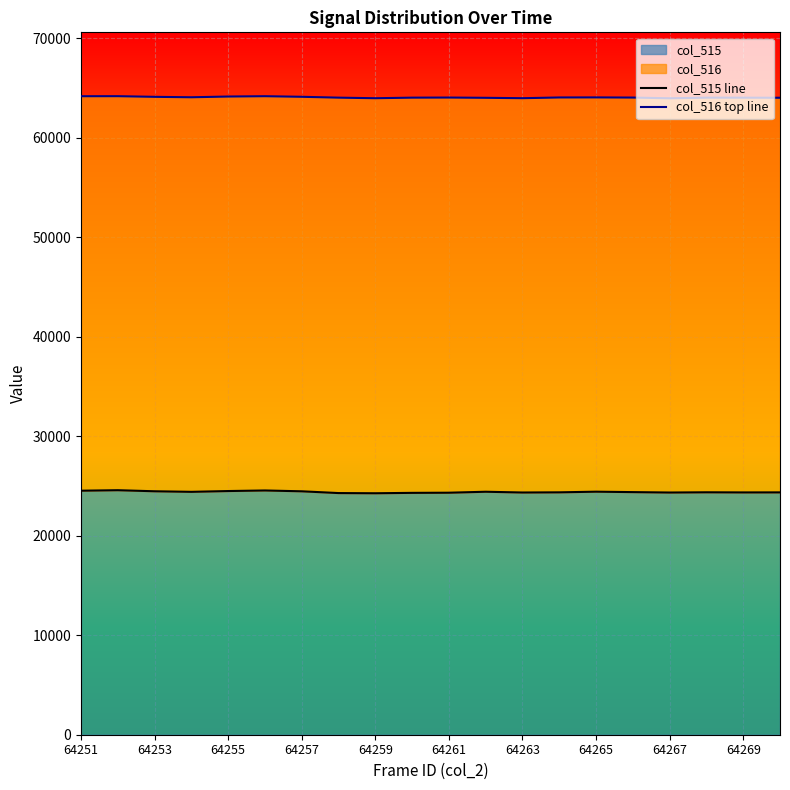

Rank the series by their average value, from highest to lowest.

col_516 top line, col_515 line